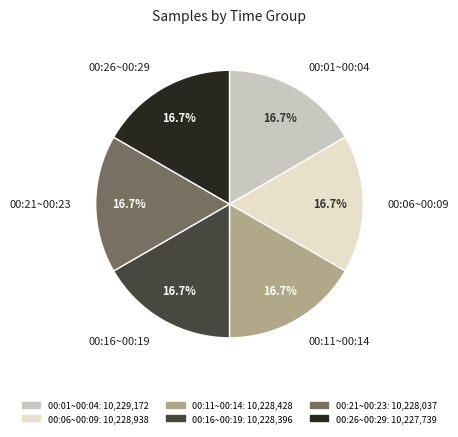

Combined, what portion of the pie is 00:11~00:14 and 00:01~00:04?

33.3%